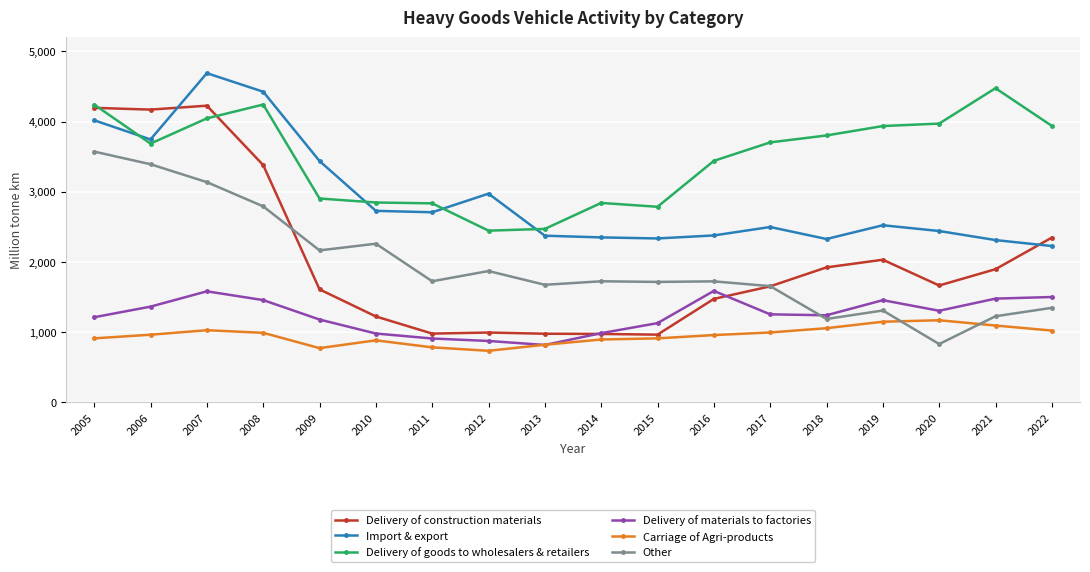

Rank the series by their maximum value, from highest to lowest.

Import & export, Delivery of goods to wholesalers & retailers, Delivery of construction materials, Other, Delivery of materials to factories, Carriage of Agri-products